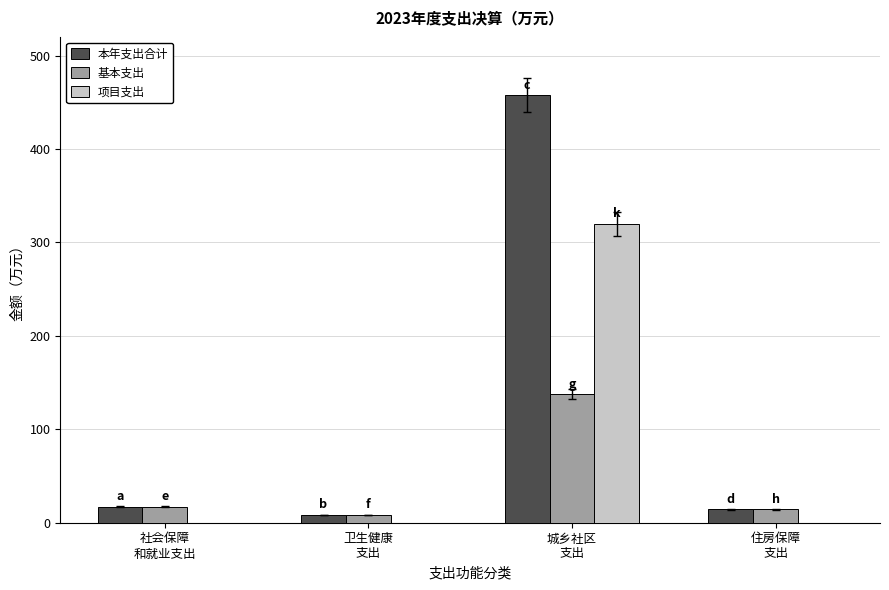

Which series changed the most between 社会保障
和就业支出 and 城乡社区
支出?

本年支出合计